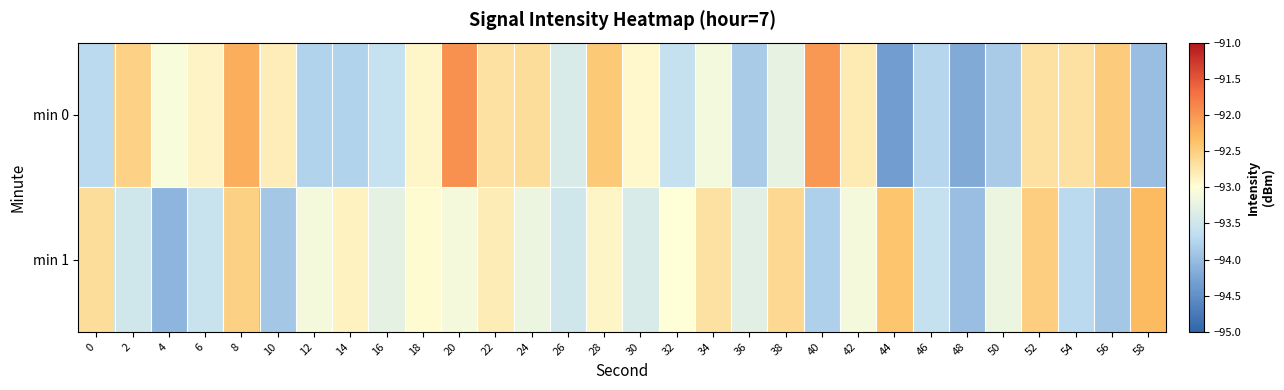

How many distinct data groups are displayed?

2